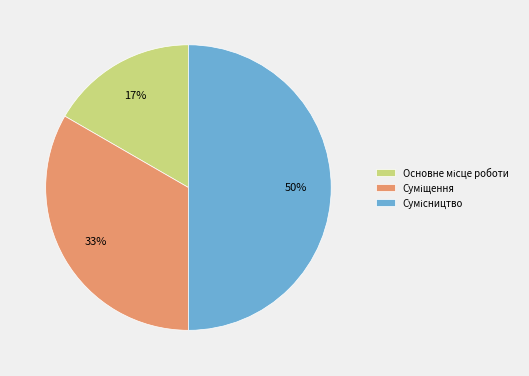

To the nearest percent, what is the average slice percentage?

33%